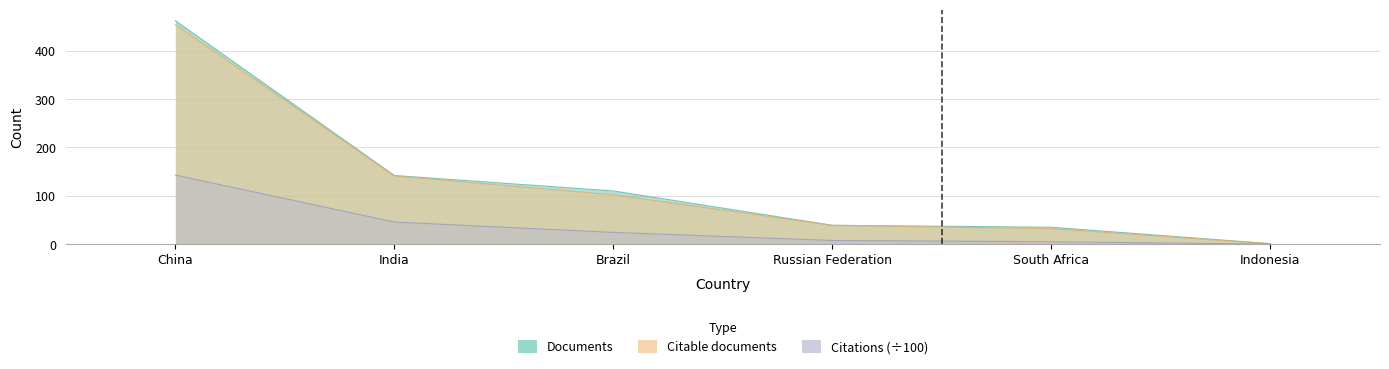

At which category is the sum across all series the highest?

China